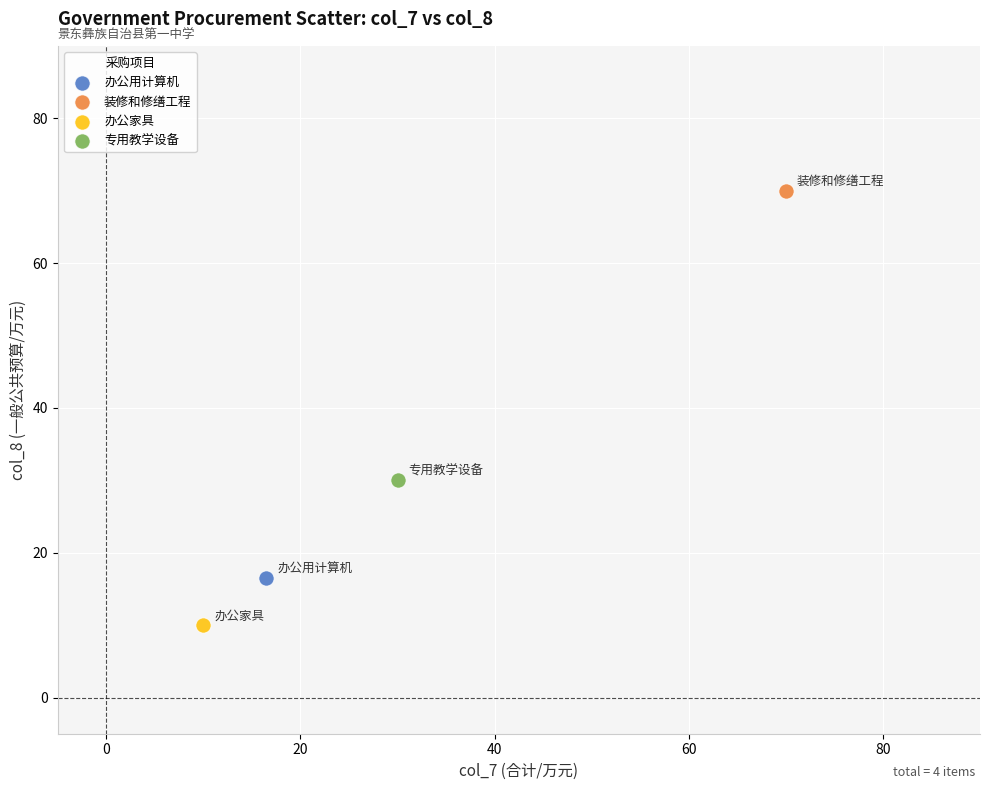

What are all the series names shown in the legend?

办公用计算机, 装修和修缮工程, 办公家具, 专用教学设备